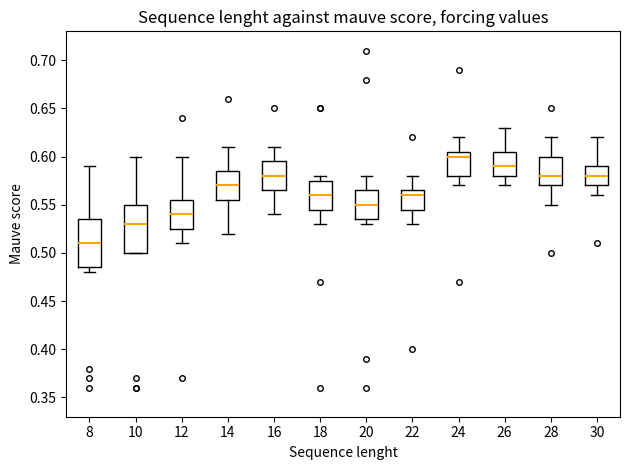

Reading left to right, transcribe this box plot: for each box, give where its median line is, the range the box spans, and where its two whiskers end, as read against the y-axis. The values are not printed on the chart, so give them approximately, as read against the axis.

8: median 0.510, box 0.485 to 0.535, whiskers 0.480 to 0.590
10: median 0.530, box 0.500 to 0.550, whiskers 0.500 to 0.600
12: median 0.540, box 0.525 to 0.555, whiskers 0.510 to 0.600
14: median 0.570, box 0.555 to 0.585, whiskers 0.520 to 0.610
16: median 0.580, box 0.565 to 0.595, whiskers 0.540 to 0.610
18: median 0.560, box 0.545 to 0.575, whiskers 0.530 to 0.580
20: median 0.550, box 0.535 to 0.565, whiskers 0.530 to 0.580
22: median 0.560, box 0.545 to 0.565, whiskers 0.530 to 0.580
24: median 0.600, box 0.580 to 0.605, whiskers 0.570 to 0.620
26: median 0.590, box 0.580 to 0.605, whiskers 0.570 to 0.630
28: median 0.580, box 0.570 to 0.600, whiskers 0.550 to 0.620
30: median 0.580, box 0.570 to 0.590, whiskers 0.560 to 0.620